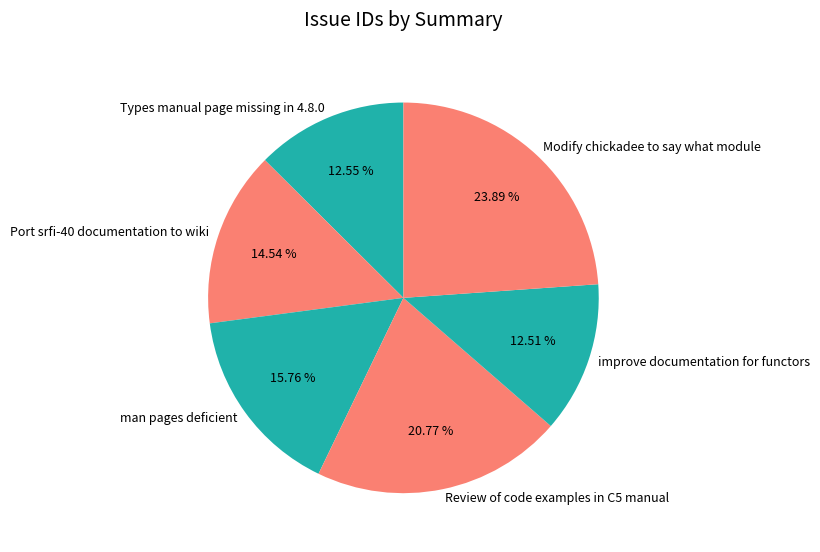

Is there a majority slice in this chart?

No